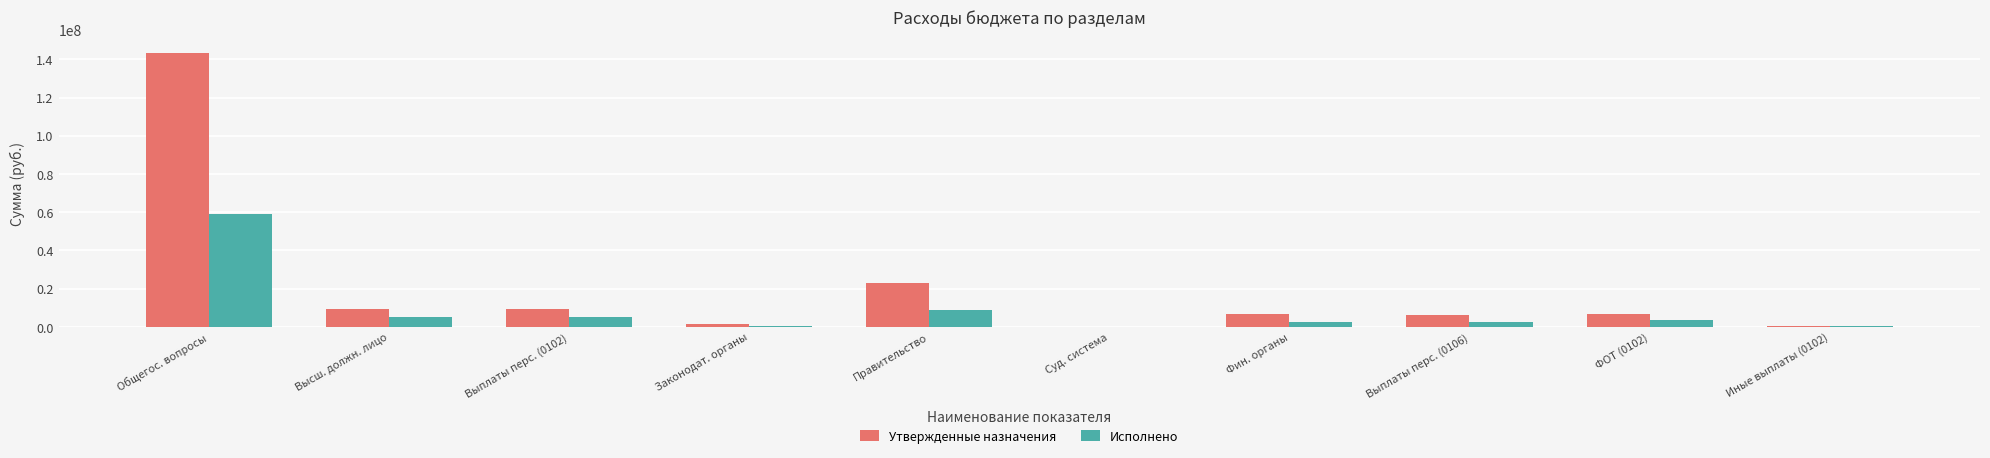

What is the sum of all Исполнено values?

87683884.0